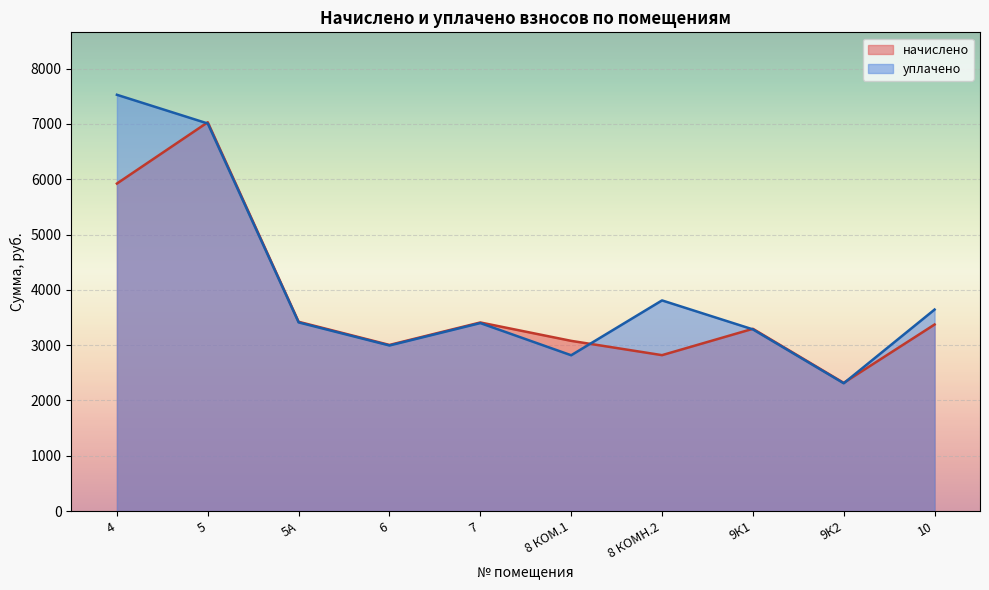

How many times do начислено and уплачено cross each other?

4